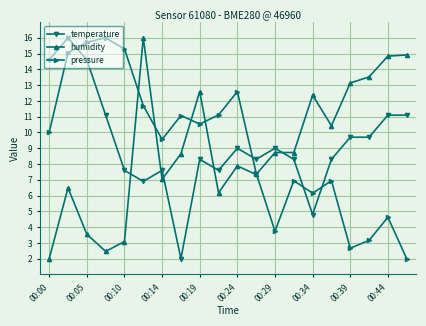

What is the value of the pressure point at the 13th from the left?

3.7